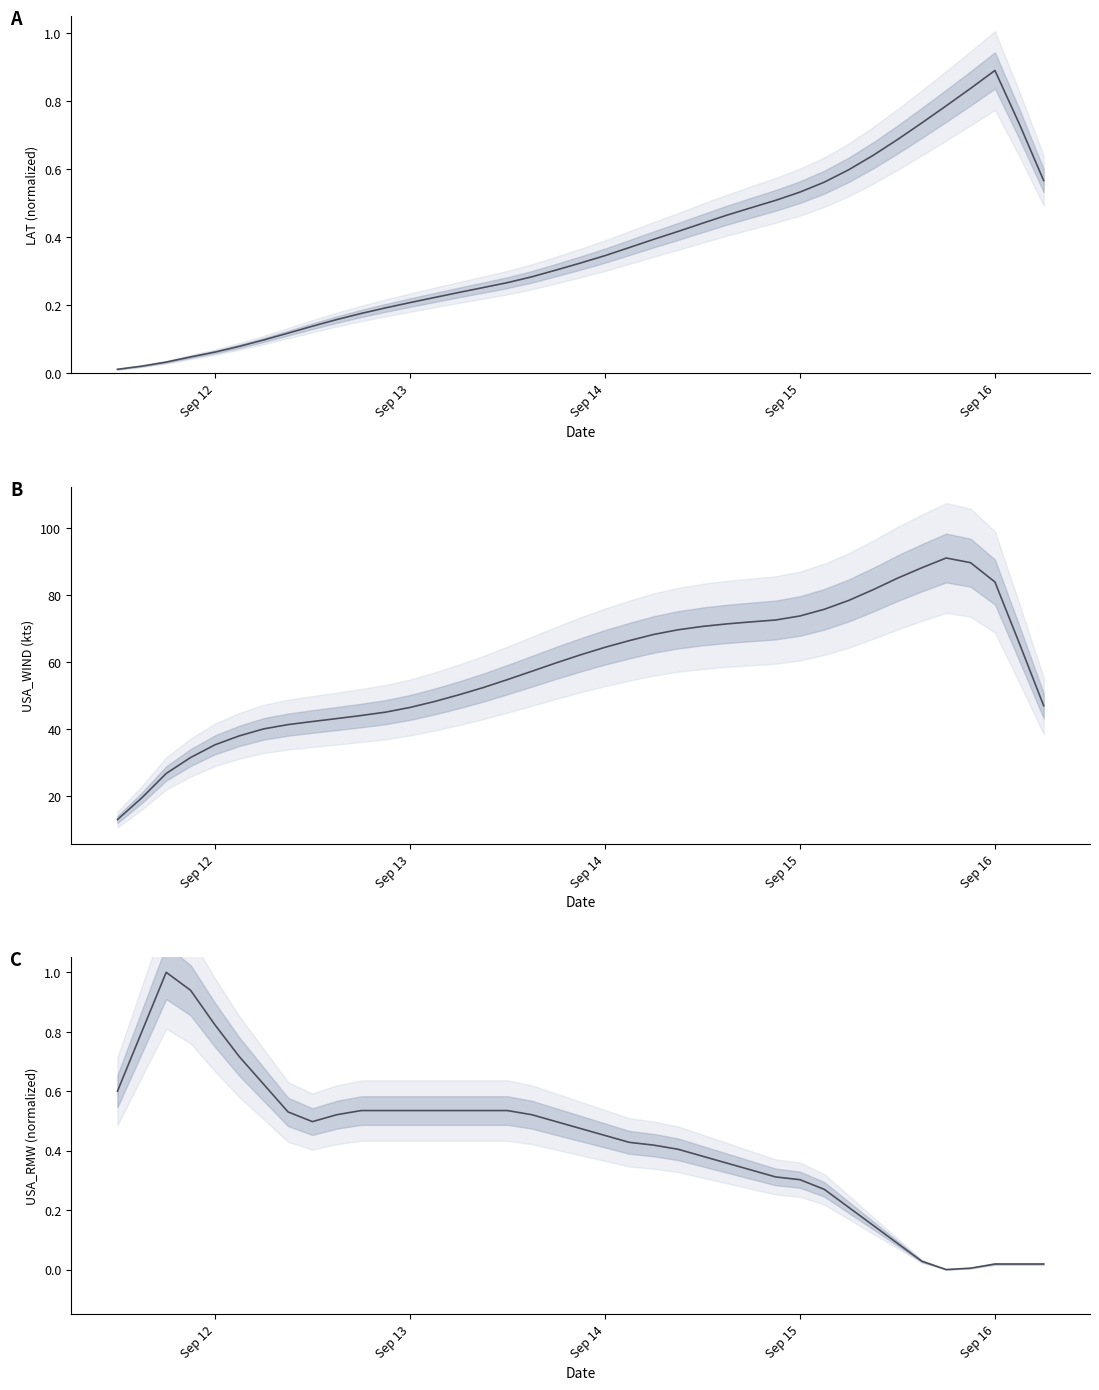

Which series has the largest range (max minus min)?

USA_WIND (kts)